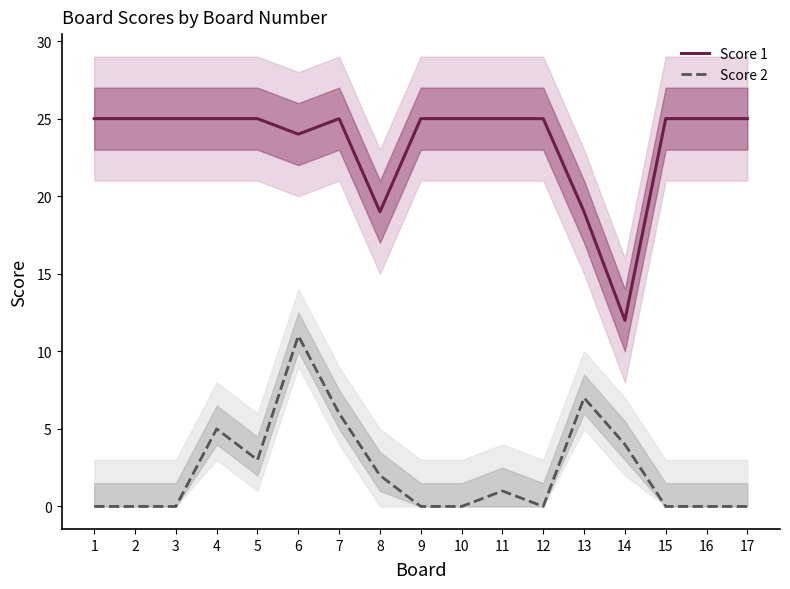

How many lines are shown in the chart?

2